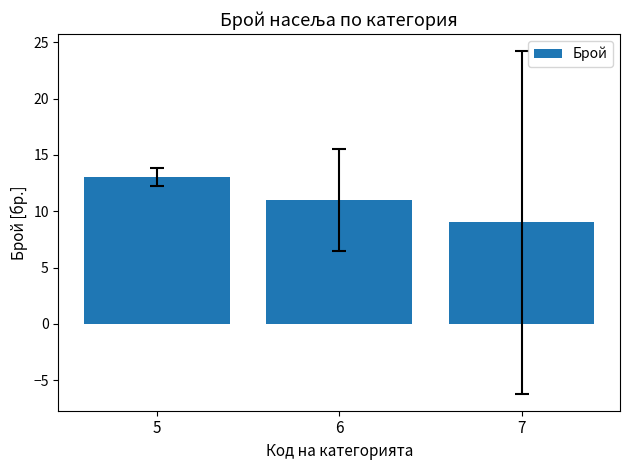

At which label is the value closest to 11?

6